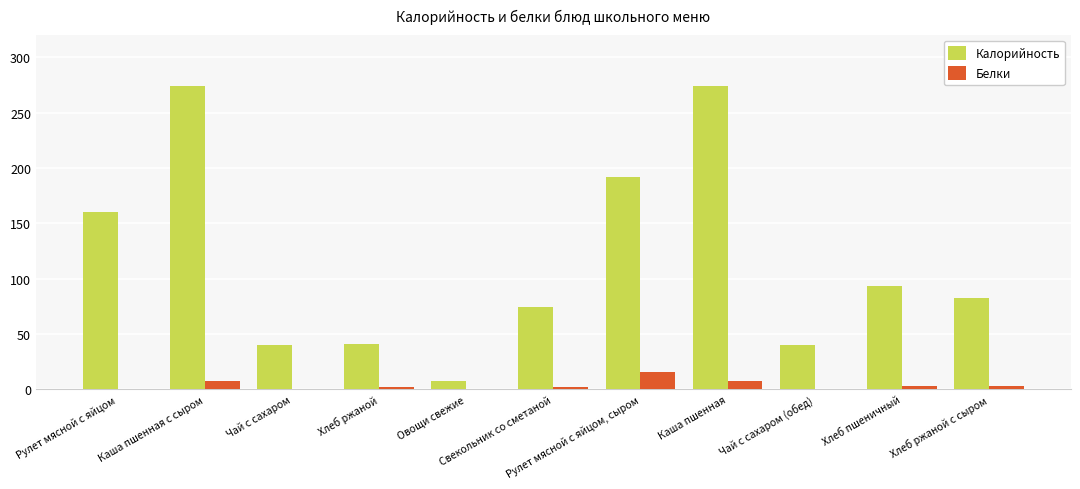

How many groups of bars are there?

11